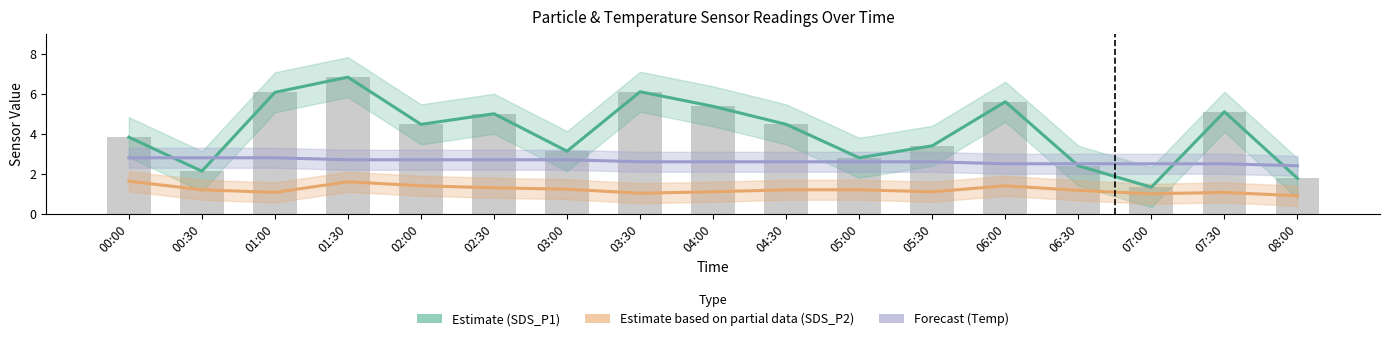

Which has a higher value, 00:30 or 07:30?

07:30